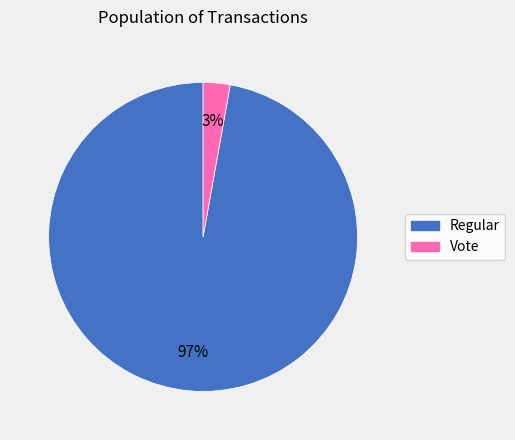

Is there a majority slice in this chart?

Yes